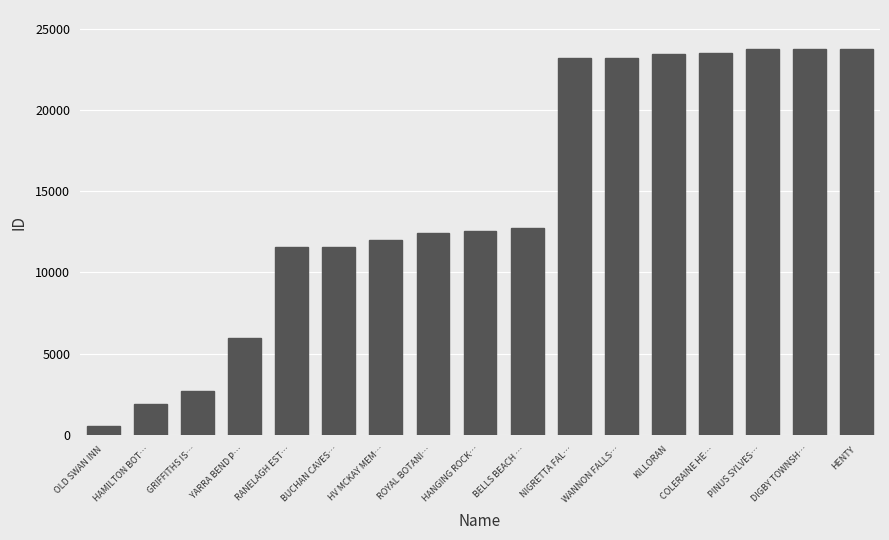

How many distinct data groups are displayed?

1